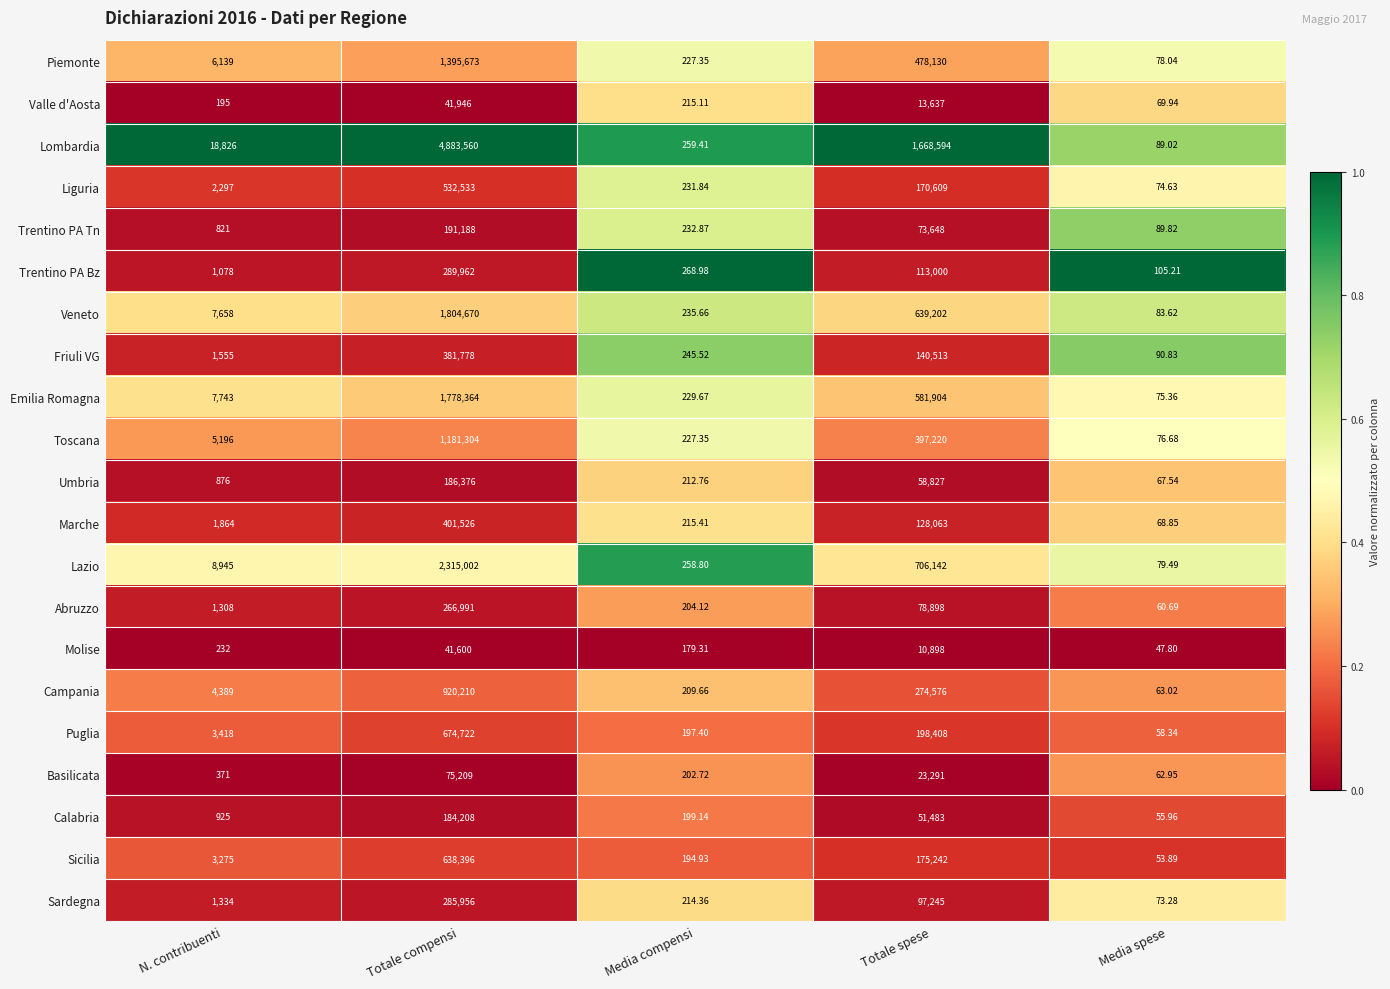

Which series has the largest range (max minus min)?

Lombardia